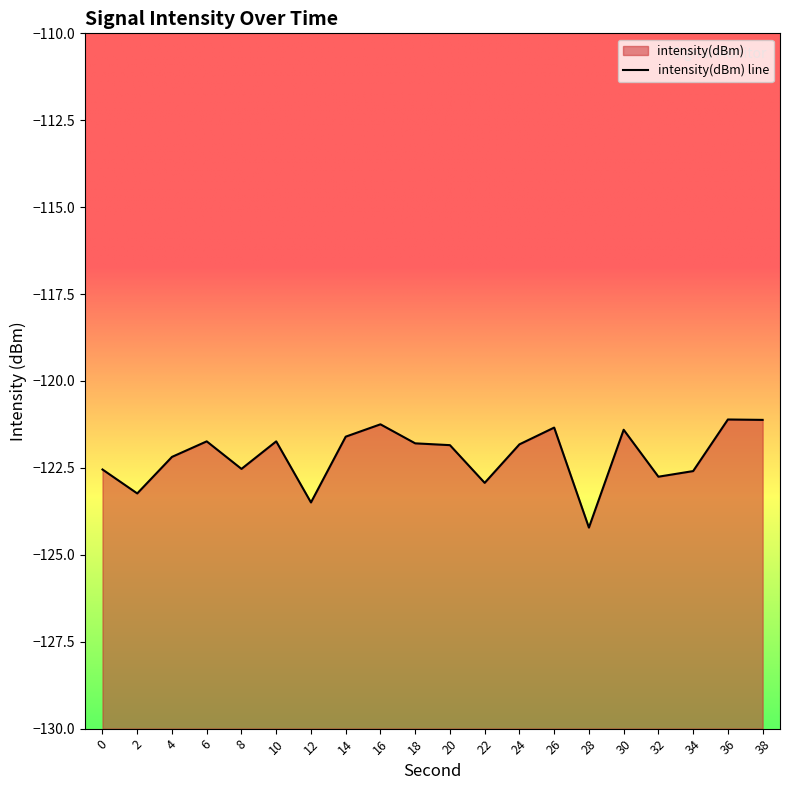

At which category does the chart reach its peak across all series?

36